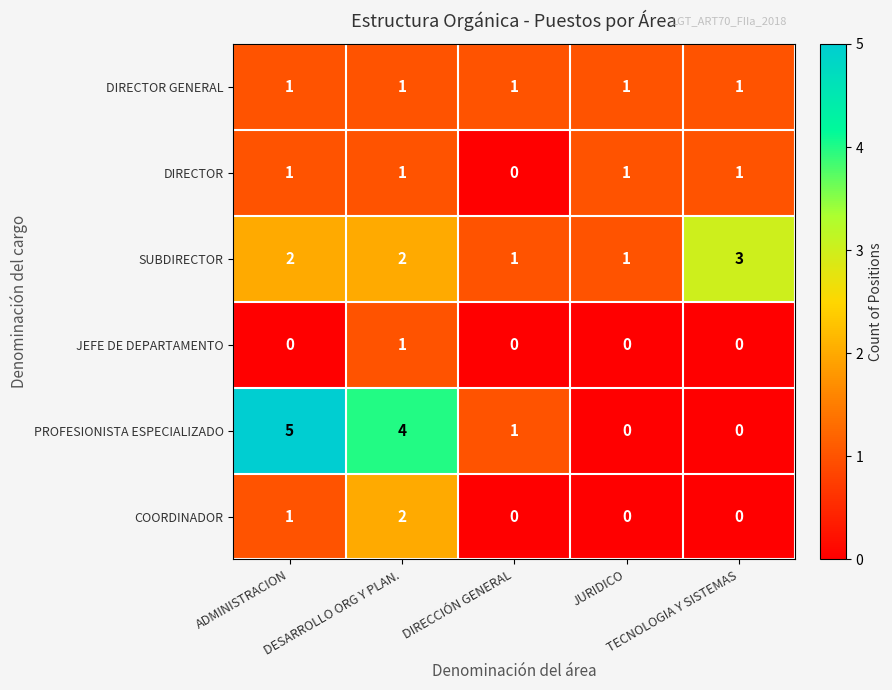

Which label corresponds to the largest value in the chart?

ADMINISTRACION